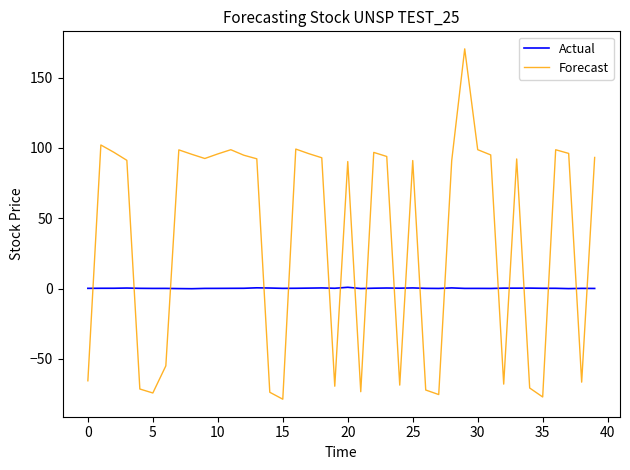

List the series in order of their overall mean, highest first.

Forecast, Actual